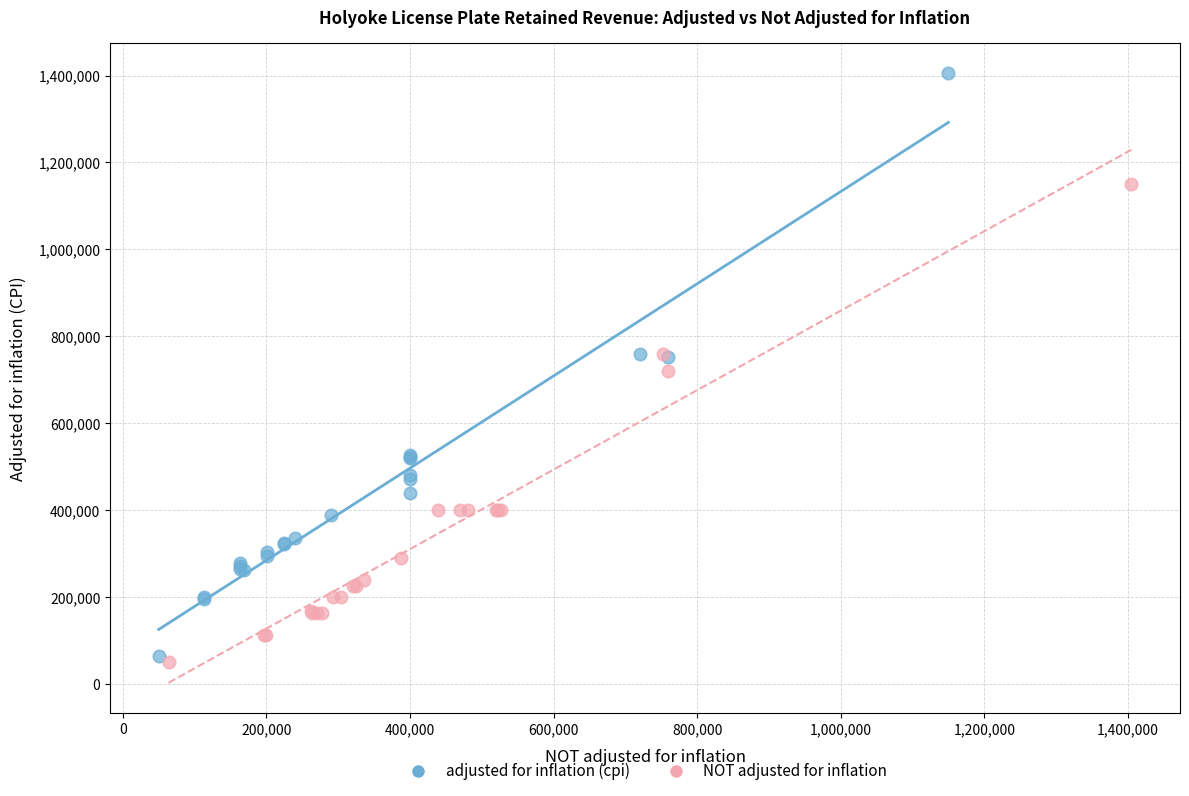

Which series reaches the maximum Y coordinate?

adjusted for inflation (cpi)